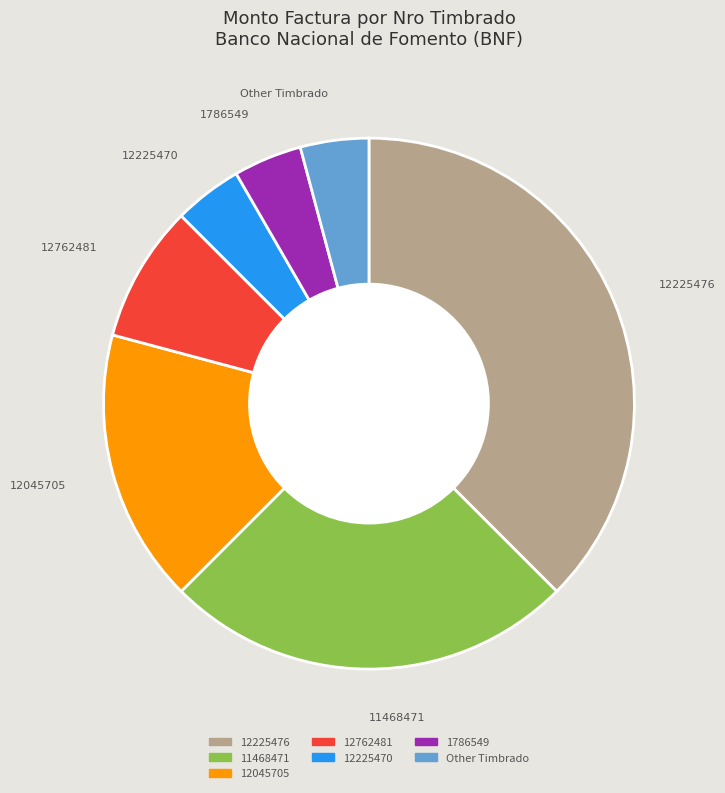

Does any single category account for the majority?

No